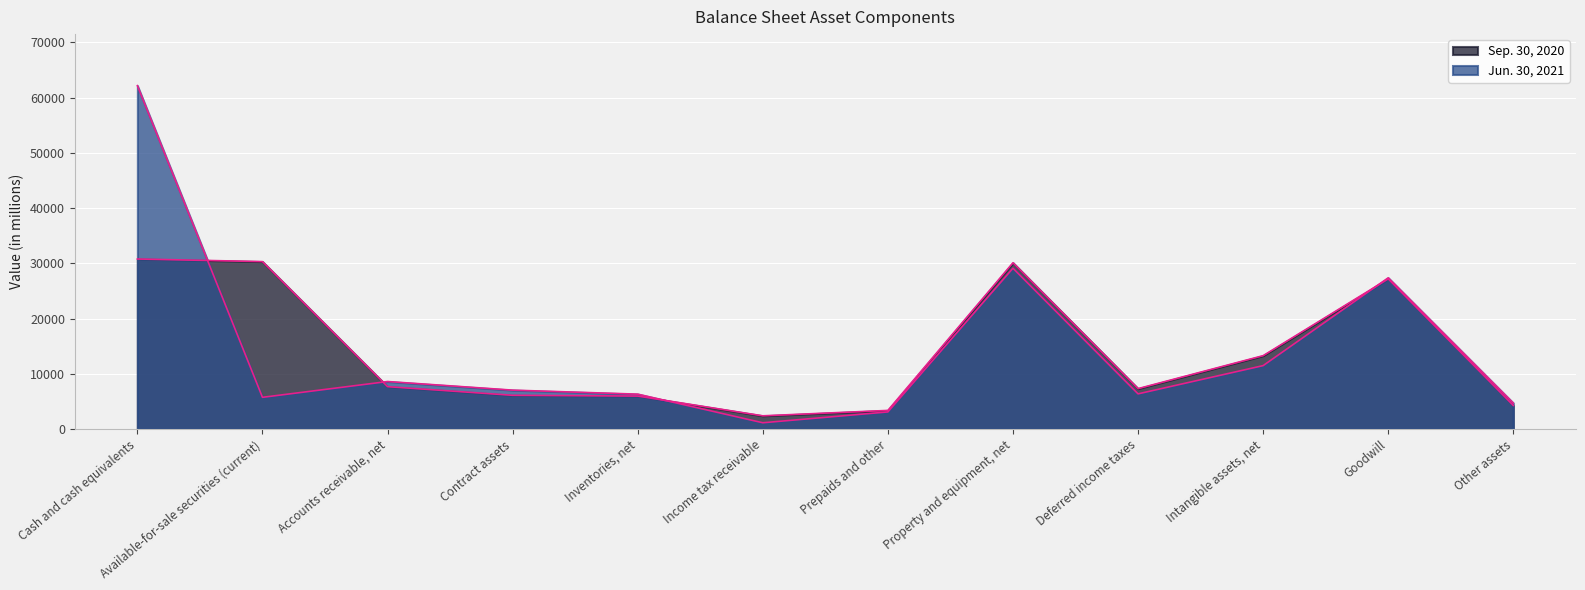

How many lines are shown in the chart?

2